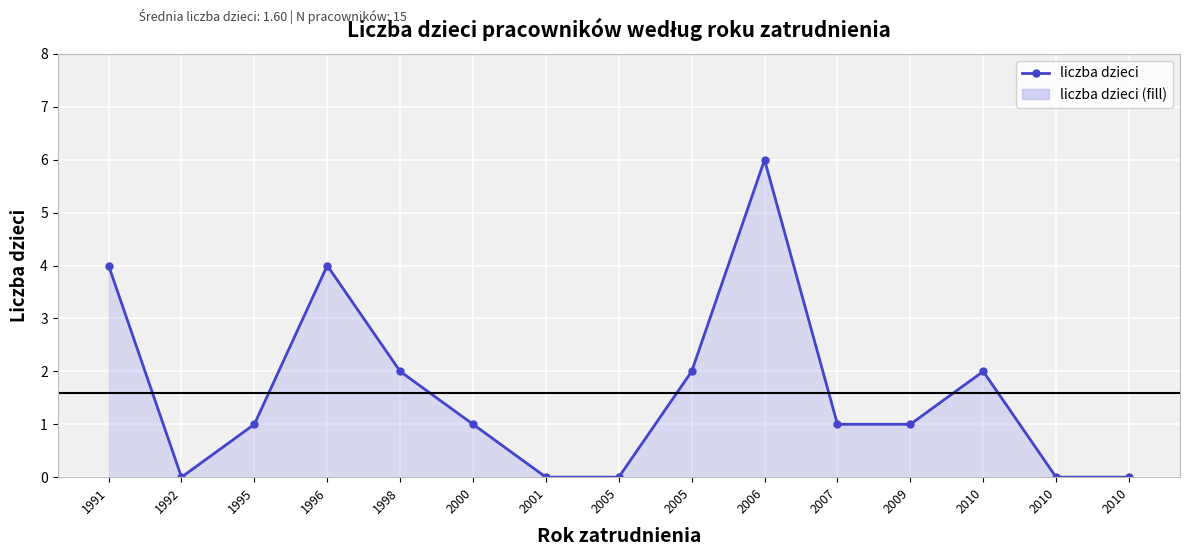

Rank the categories by value from highest to lowest.

2006, 1991, 1996, 1998, 2005, 2010, 1995, 2000, 2007, 2009, 1992, 2001, 2005, 2010, 2010